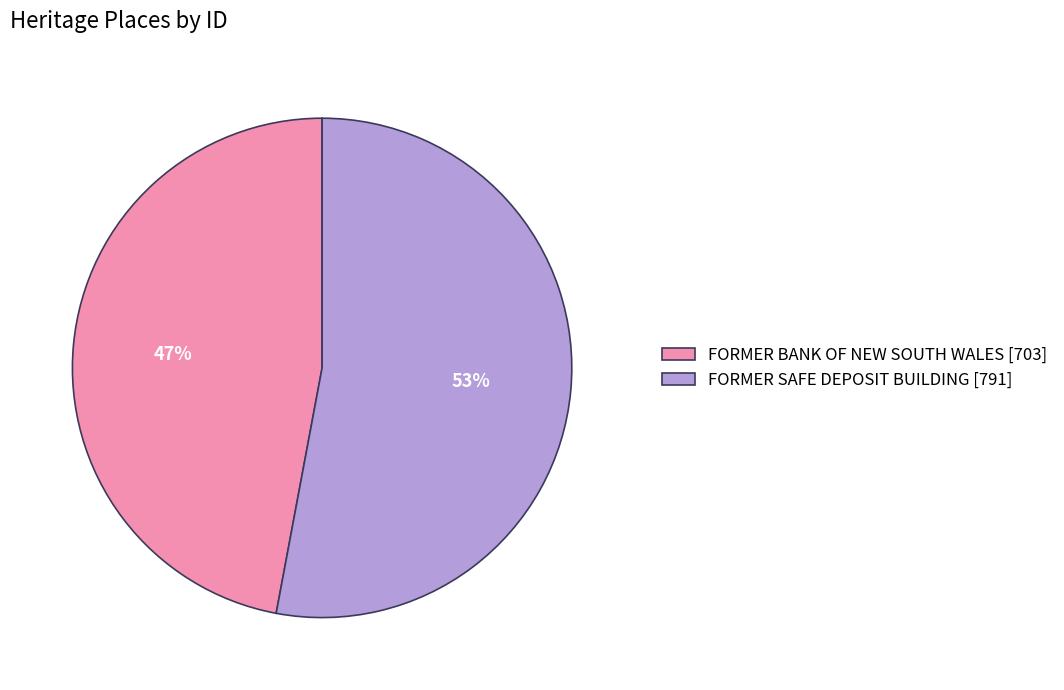

Which slice is the smallest?

FORMER BANK OF NEW SOUTH WALES